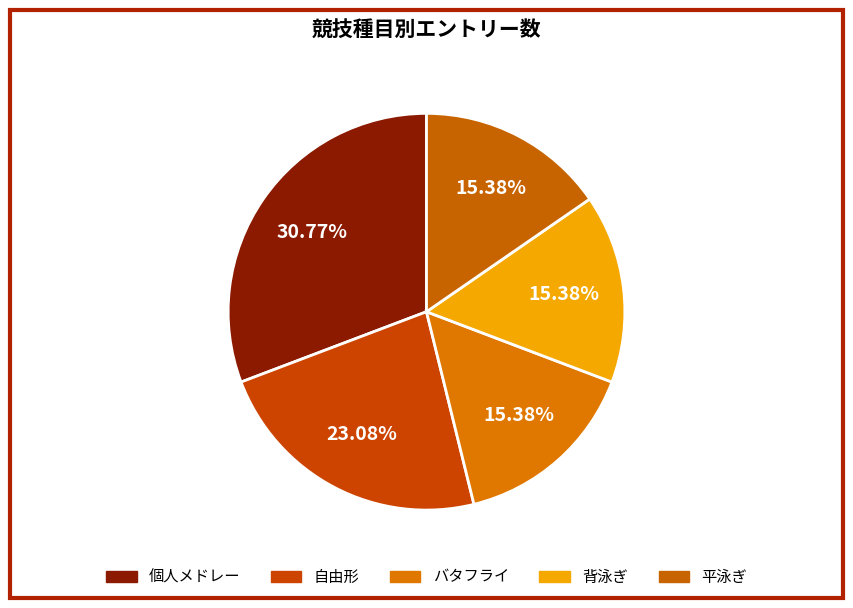

How many segments does this pie chart have?

5